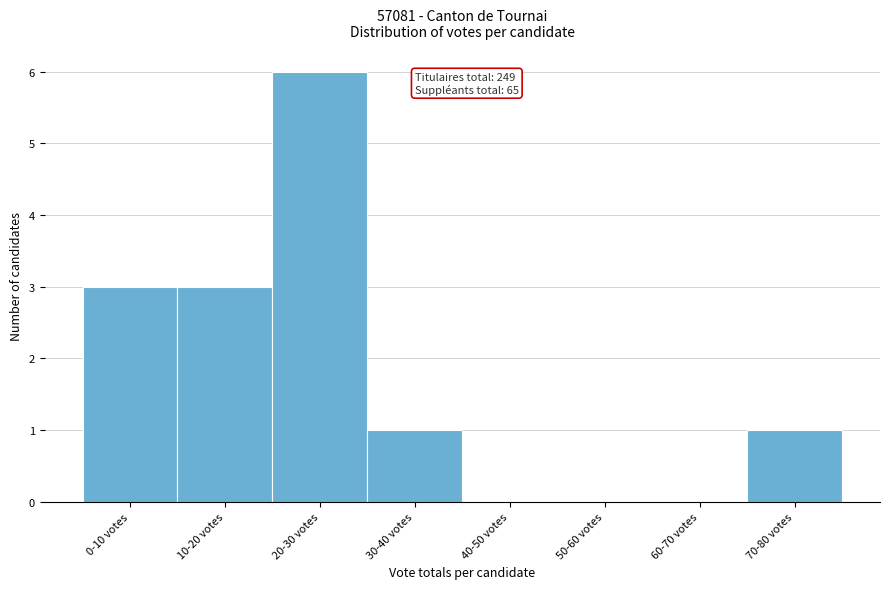

Reading left to right, what are all the values shown in this chart?

0-10 votes=3	10-20 votes=3	20-30 votes=6	30-40 votes=1	40-50 votes=0	50-60 votes=0	60-70 votes=0	70-80 votes=1